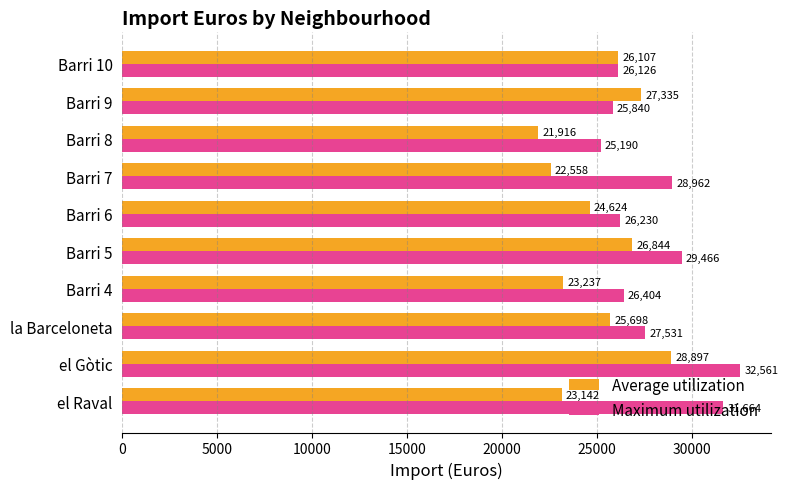

What is the maximum value shown in the chart?

32561